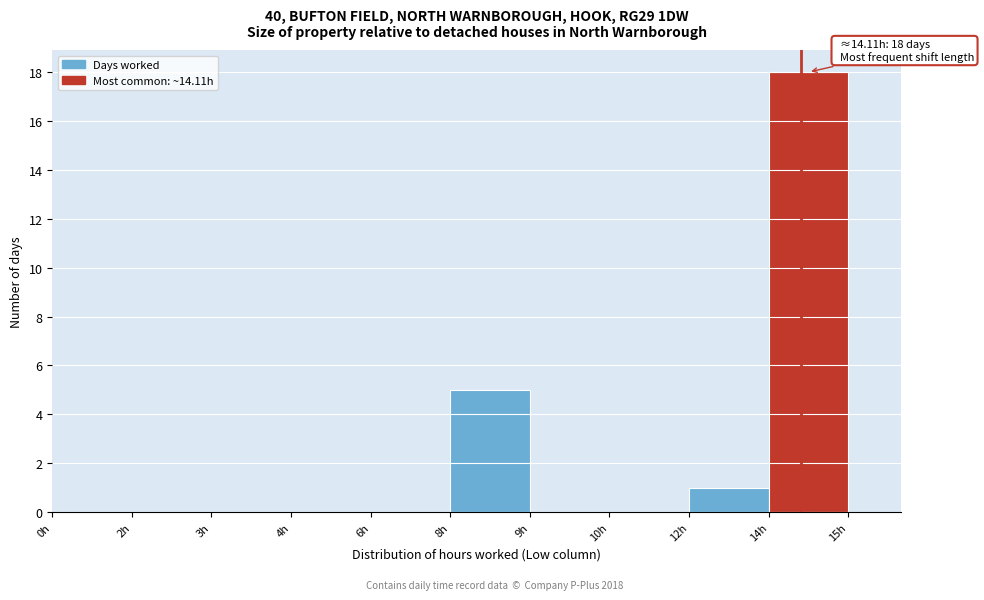

Reading left to right, extract all data points from this chart.

0h=0	2h=0	3h=0	4h=0	6h=0	8h=5	9h=0	10h=0	12h=1	14h=18